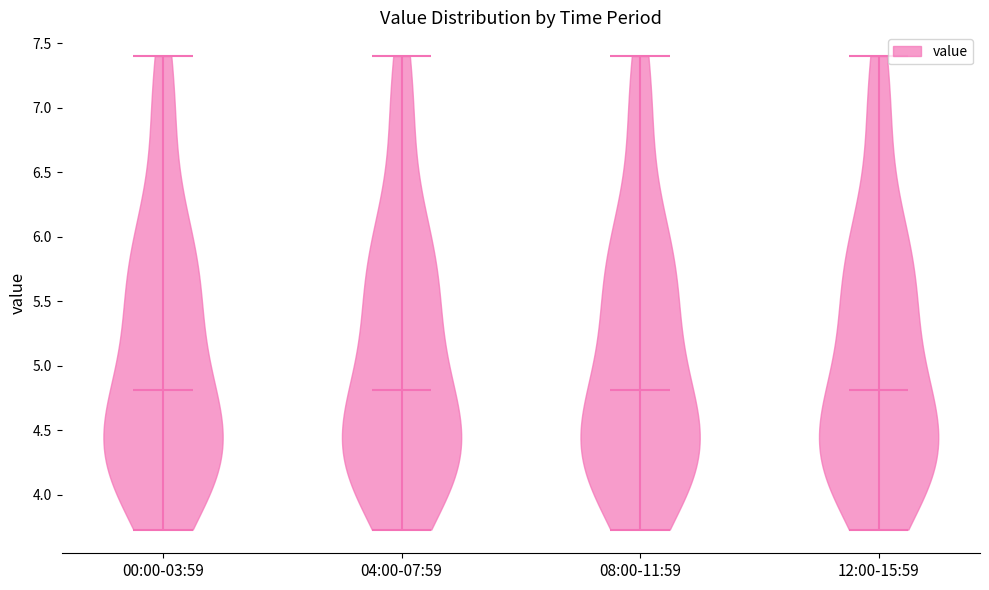

Reading left to right, read every violin against the y-axis: where its median line is, and the lowest and highest points it reaches. The values are not printed on the chart, so give them approximately, as read against the axis.

00:00-03:59: median line 4.80, lowest point 3.75, highest point 7.40
04:00-07:59: median line 4.80, lowest point 3.75, highest point 7.40
08:00-11:59: median line 4.80, lowest point 3.75, highest point 7.40
12:00-15:59: median line 4.80, lowest point 3.75, highest point 7.40